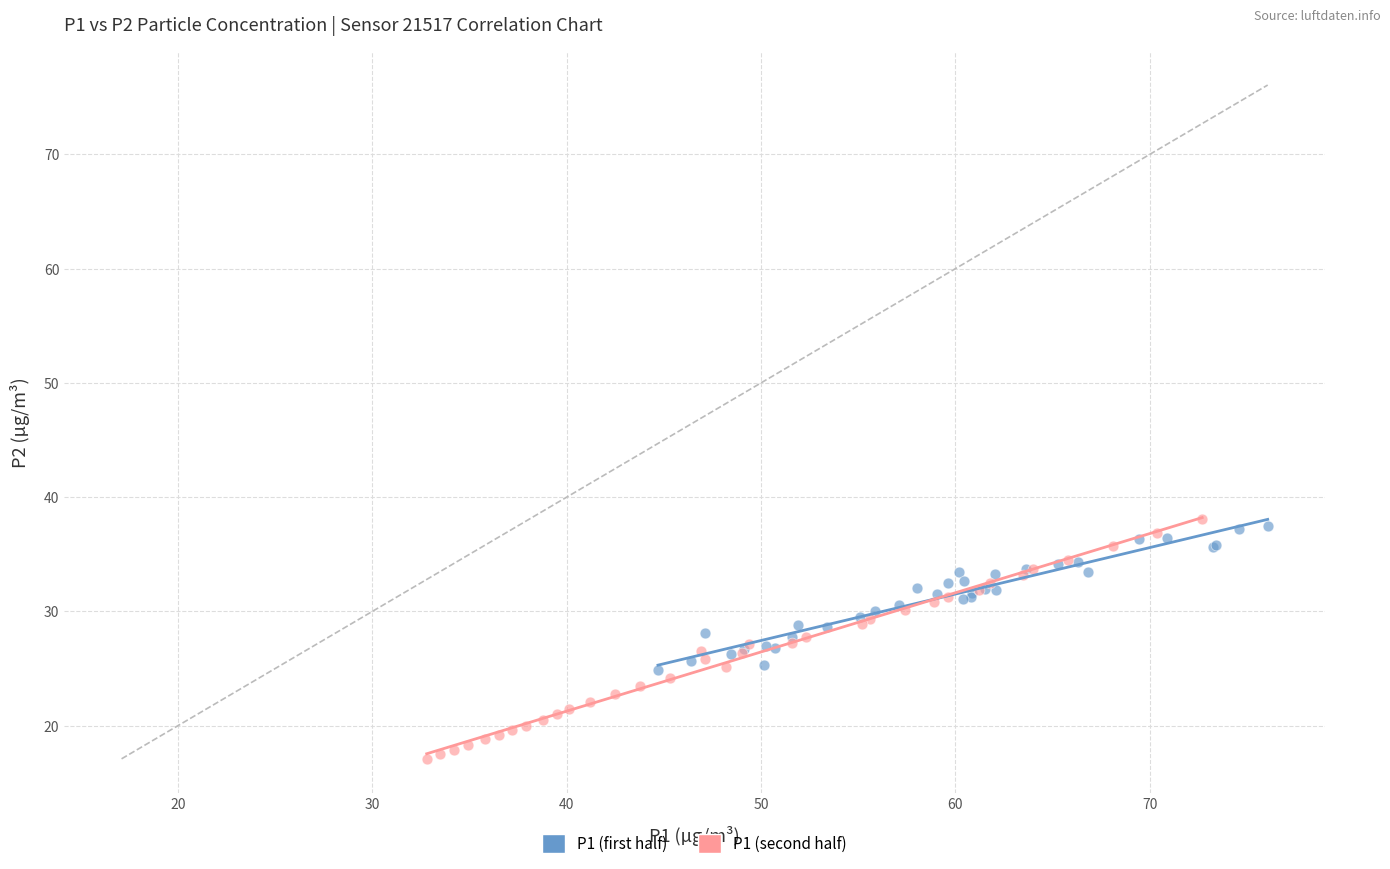

Which series has the largest Y range (max minus min)?

P1 (second half)